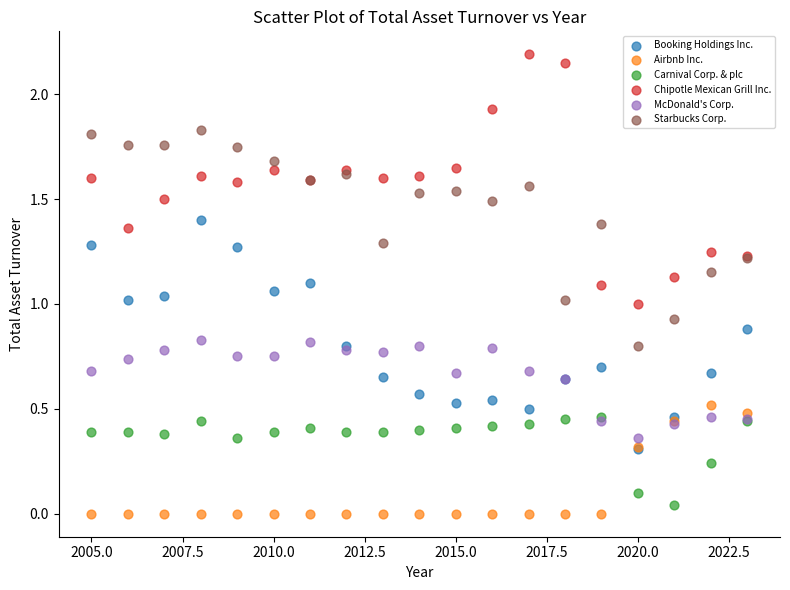

What are all the series names shown in the legend?

Booking Holdings Inc., Airbnb Inc., Carnival Corp. & plc, Chipotle Mexican Grill Inc., McDonald's Corp., Starbucks Corp.